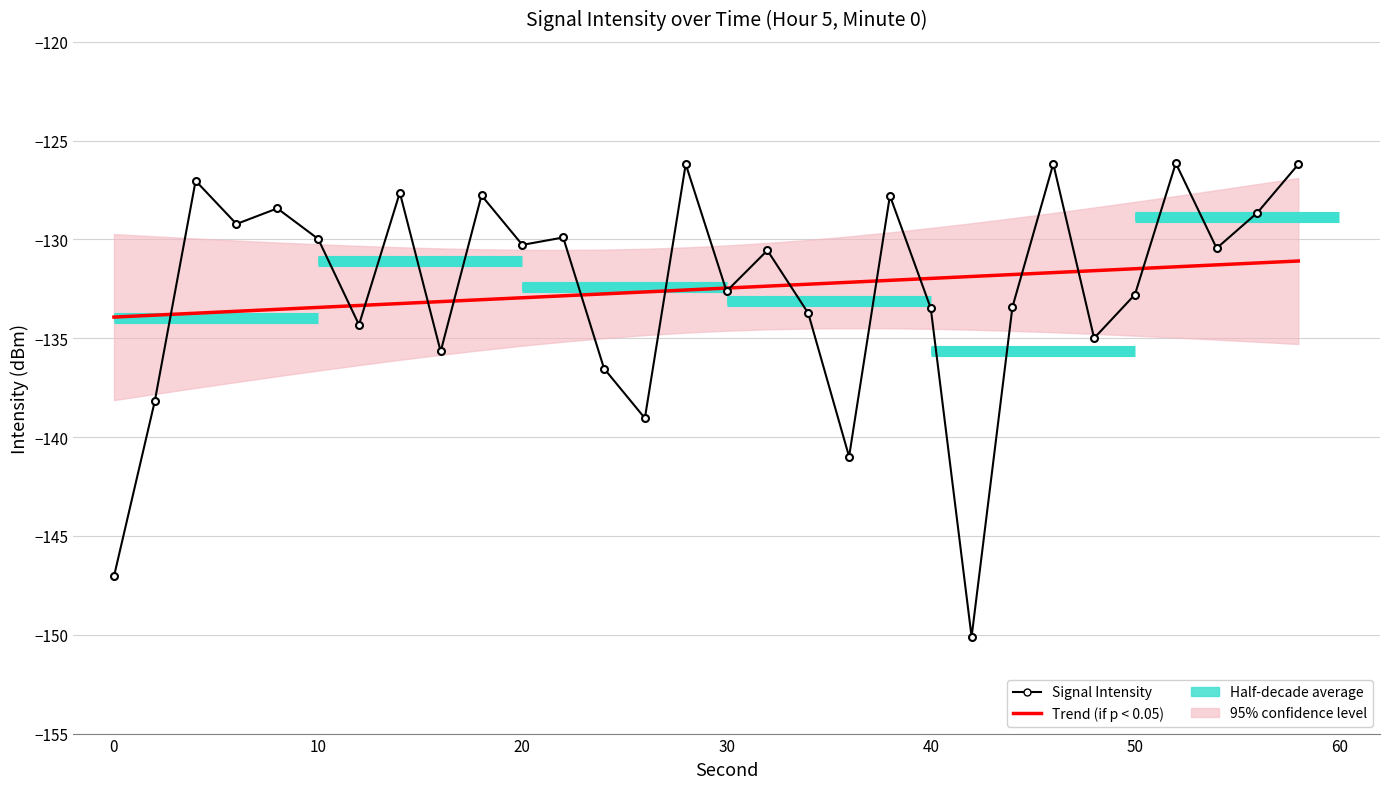

Reading left to right, list all the values displayed in this chart.

Trend (if p < 0.05): -133.9	-133.8	-133.7	-133.6	-133.5	-133.4	-133.3	-133.2	-133.1	-133.0	-132.9	-132.9	-132.8	-132.7	-132.6	-132.5	-132.4	-132.3	-132.2	-132.1	-132.0	-131.9	-131.8	-131.7	-131.6	-131.5	-131.4	-131.3	-131.2	-131.1
Signal Intensity: -147.1	-138.2	-127.0	-129.2	-128.4	-130.0	-134.3	-127.6	-135.7	-127.8	-130.3	-129.9	-136.5	-139.0	-126.2	-132.6	-130.6	-133.7	-141.0	-127.8	-133.5	-150.1	-133.4	-126.2	-135.0	-132.8	-126.1	-130.4	-128.6	-126.2